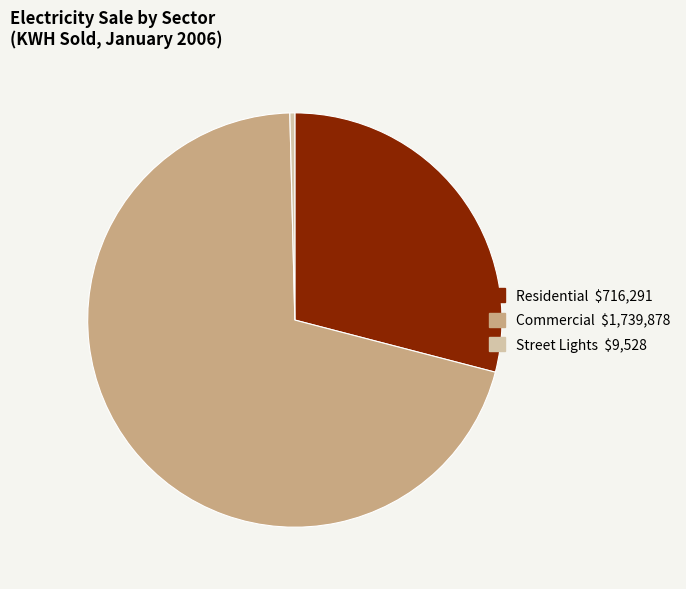

Do Street Lights and Commercial together represent more than half of the pie?

Yes